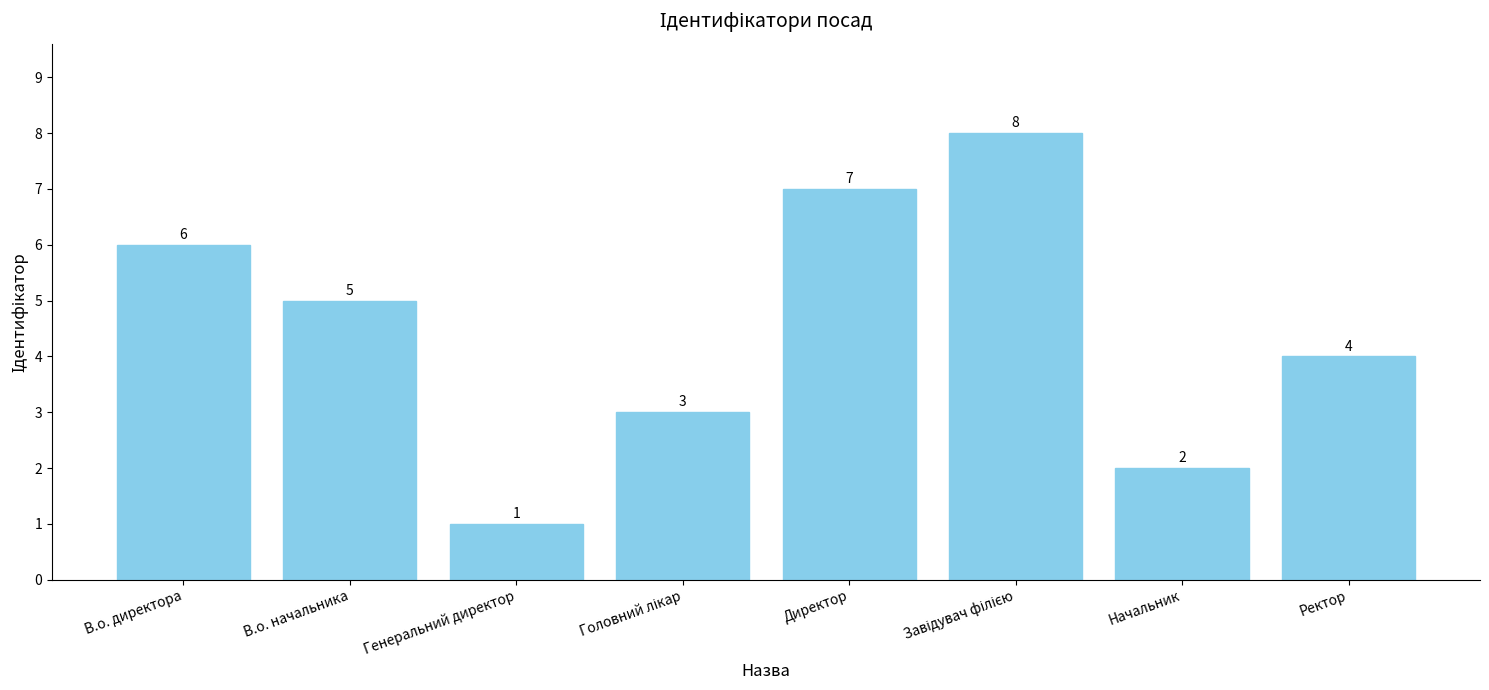

What is the ratio of the value at Ректор to the value at Начальник?

2.0